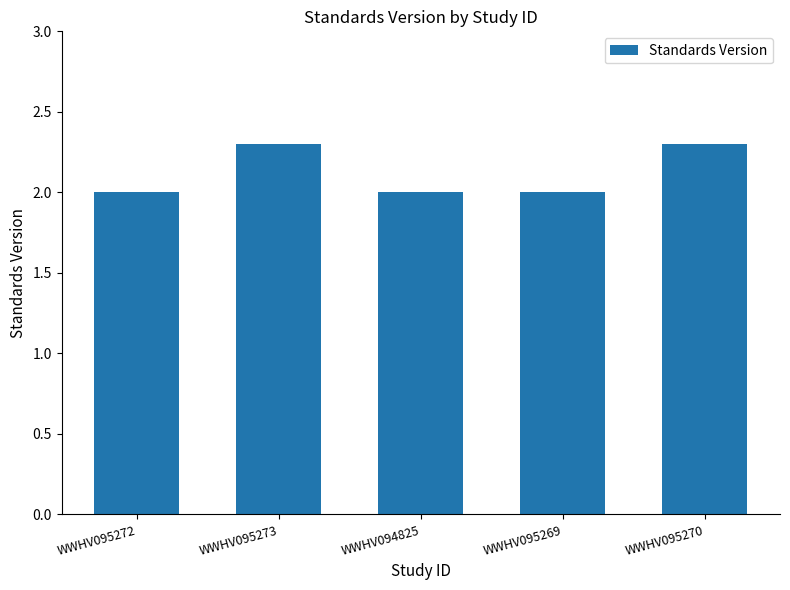

Reading left to right, transcribe all the data shown in this chart.

2.0	2.3	2.0	2.0	2.3